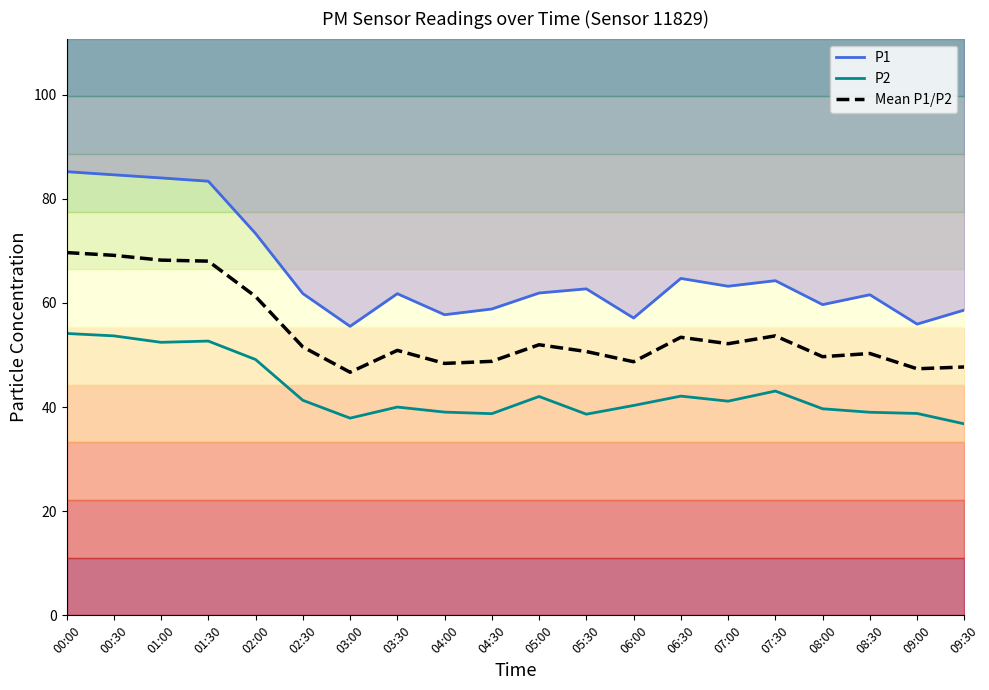

What is the label of the 9th point from the right?

05:30